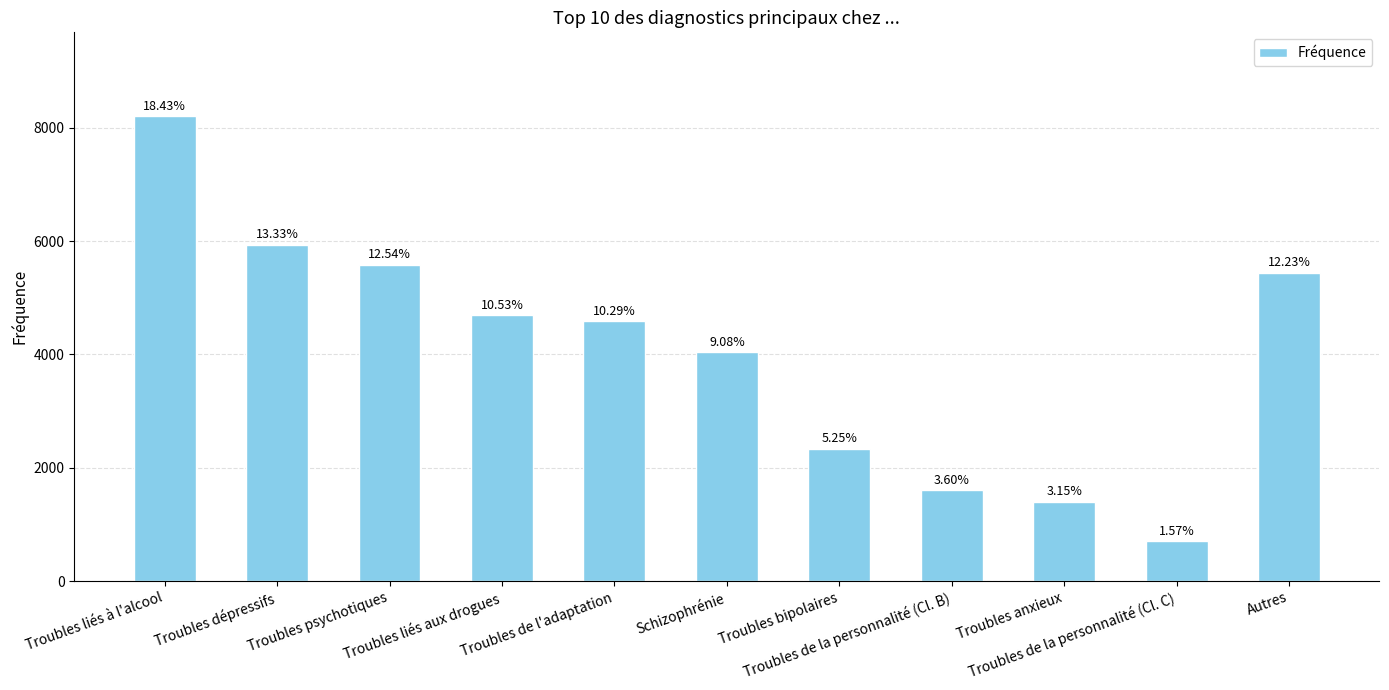

How many bars are there in total?

11